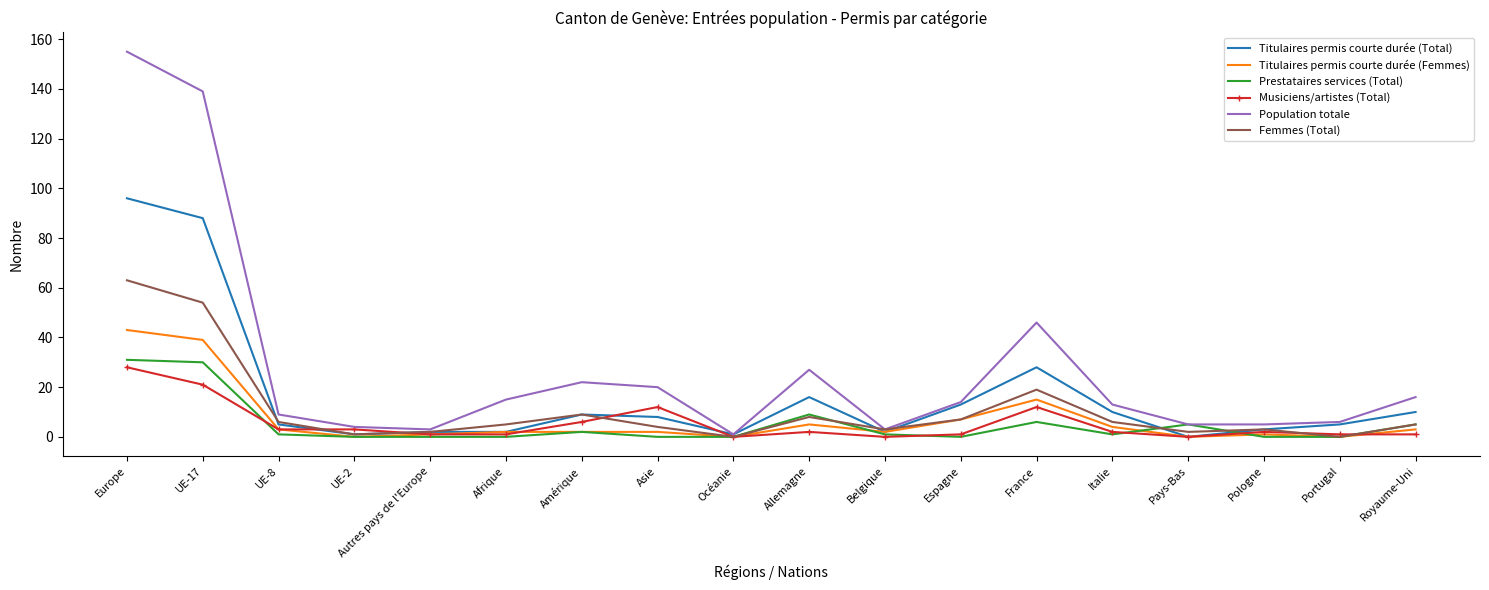

At how many categories does at least one series exceed 135?

2